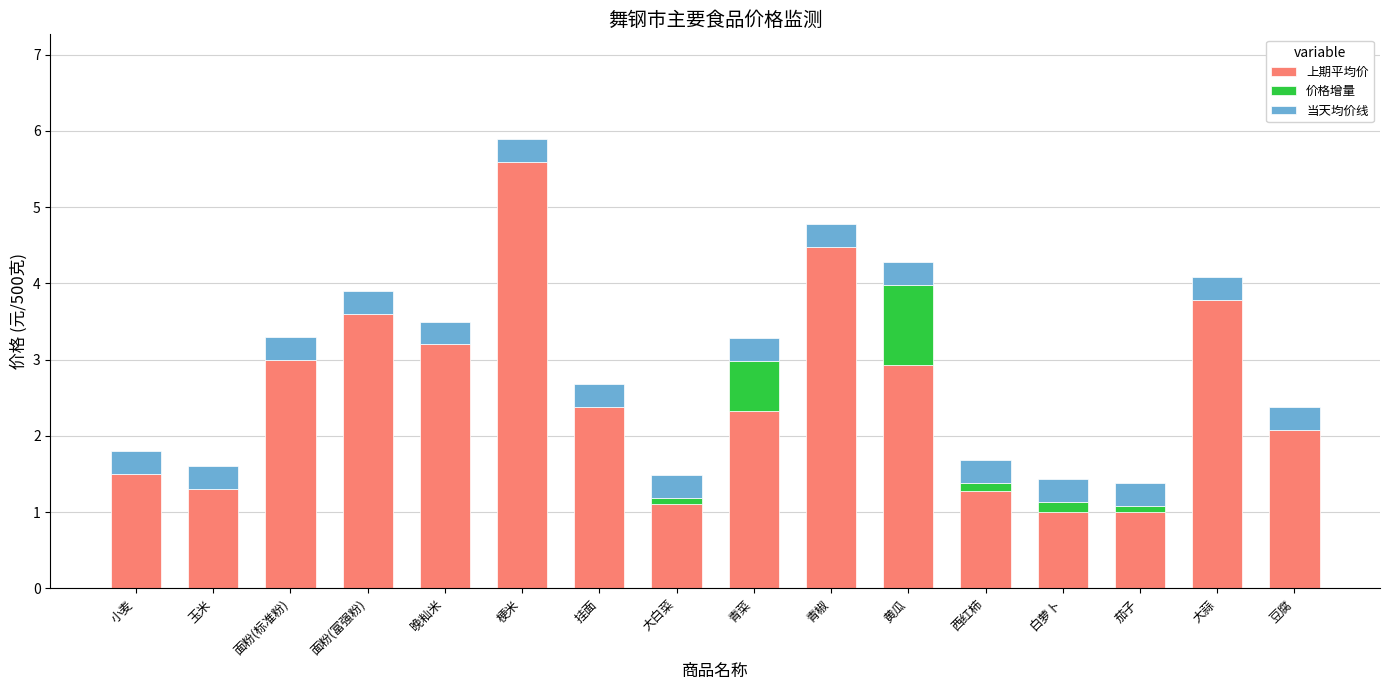

At which category is the sum across all series the highest?

梗米